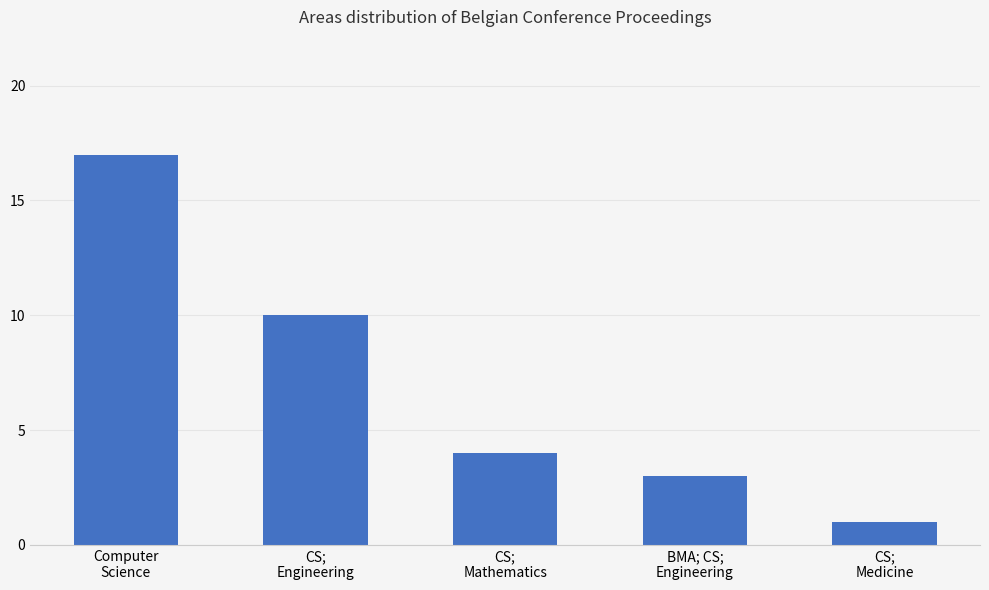

What is the sum of all values?

35